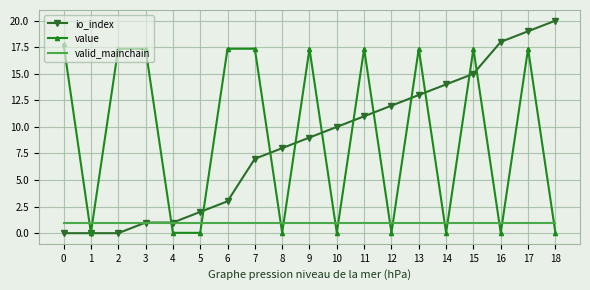

Rank the series by their maximum value, from highest to lowest.

io_index, value, valid_mainchain